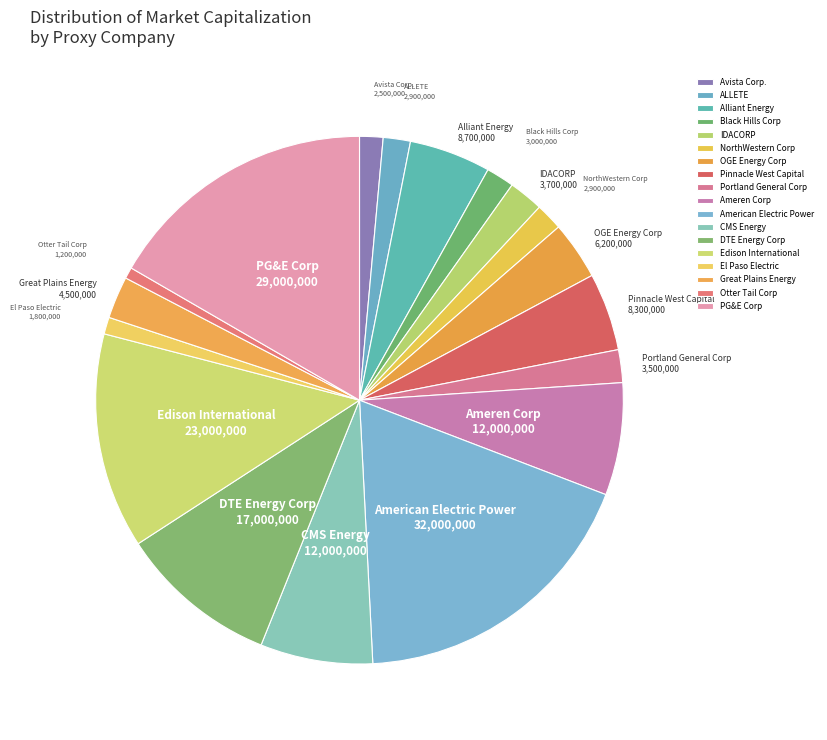

Which category has the biggest portion of the pie?

American Electric Power